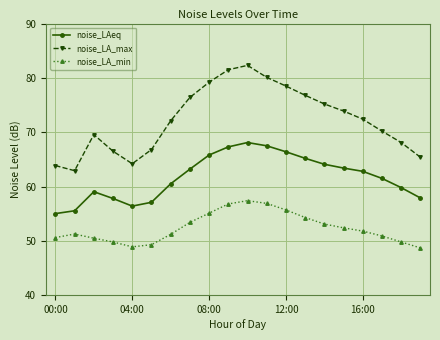

What is the sum of all noise_LA_max values?

1445.9